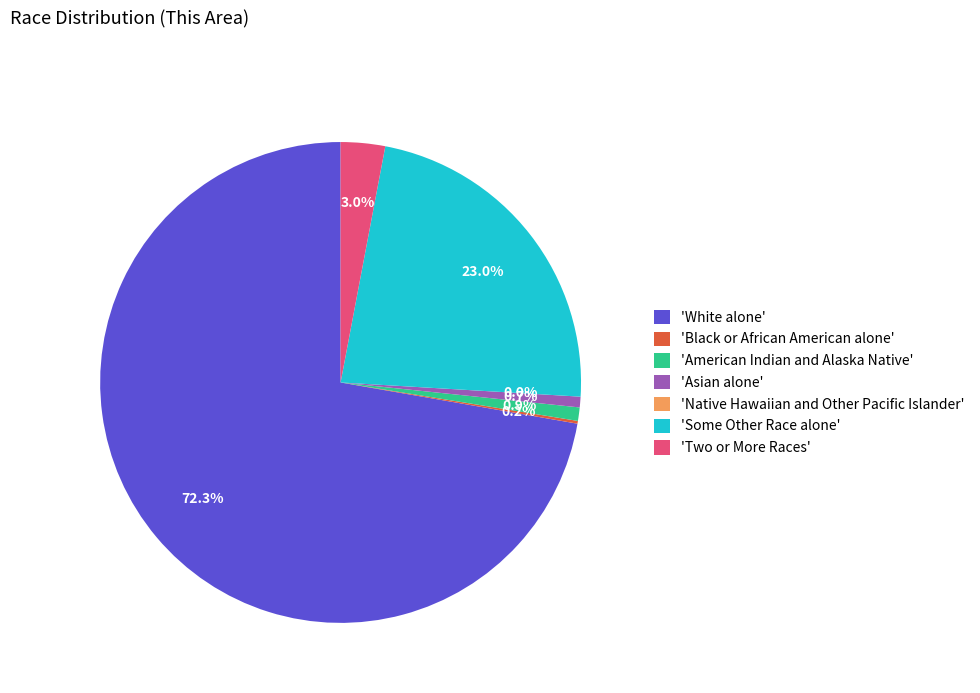

What percentage is NOT represented by White alone?

27.7%